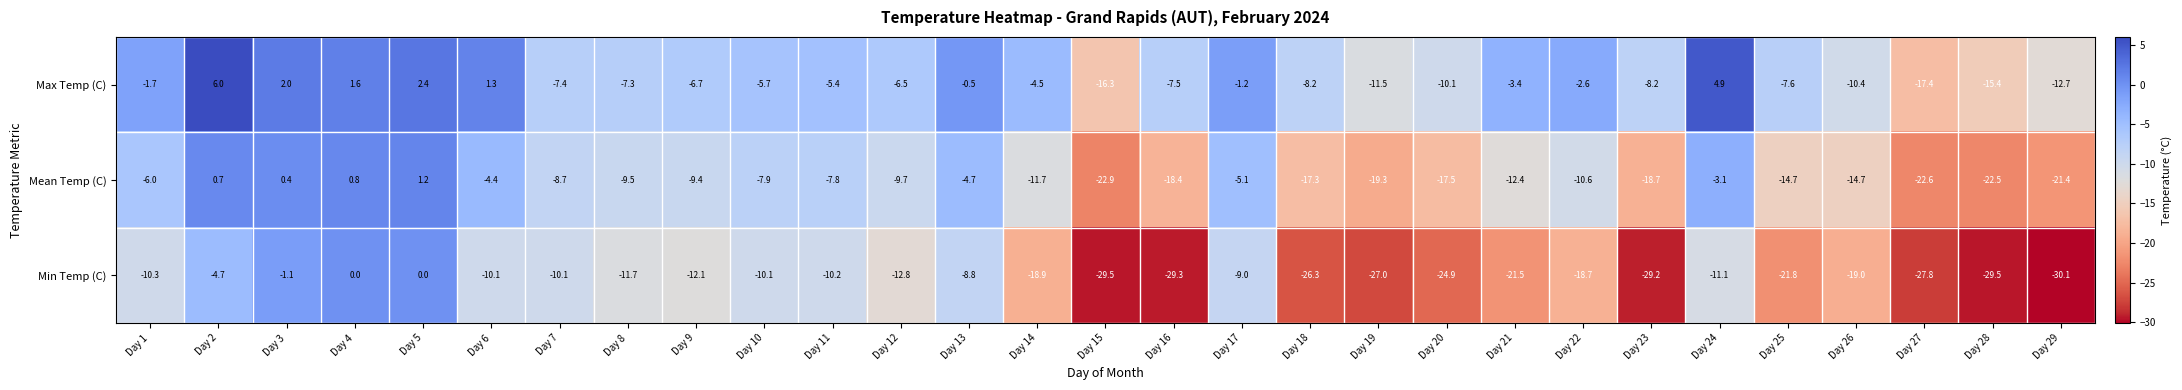

Which series has the largest total across all categories?

Max Temp (C)